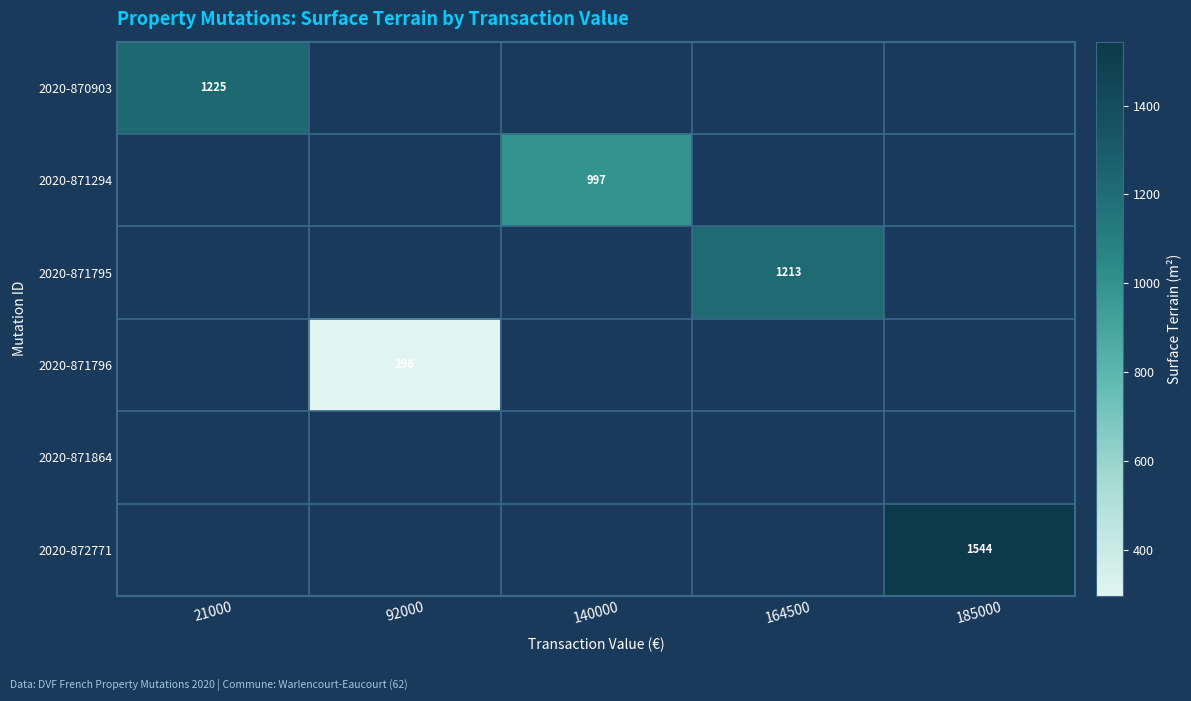

Is the value of 2020-871795 at 164500 greater than the value of 2020-870903 at 21000?

No